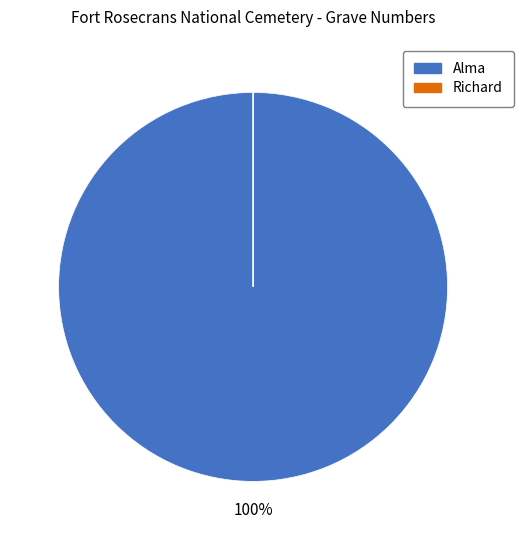

Which slice is the largest?

Alma